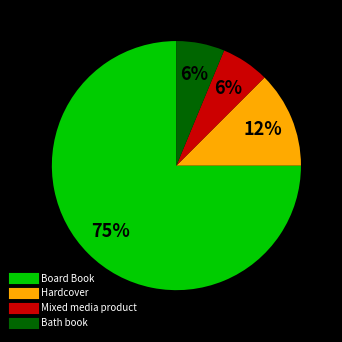

How many segments does this pie chart have?

4